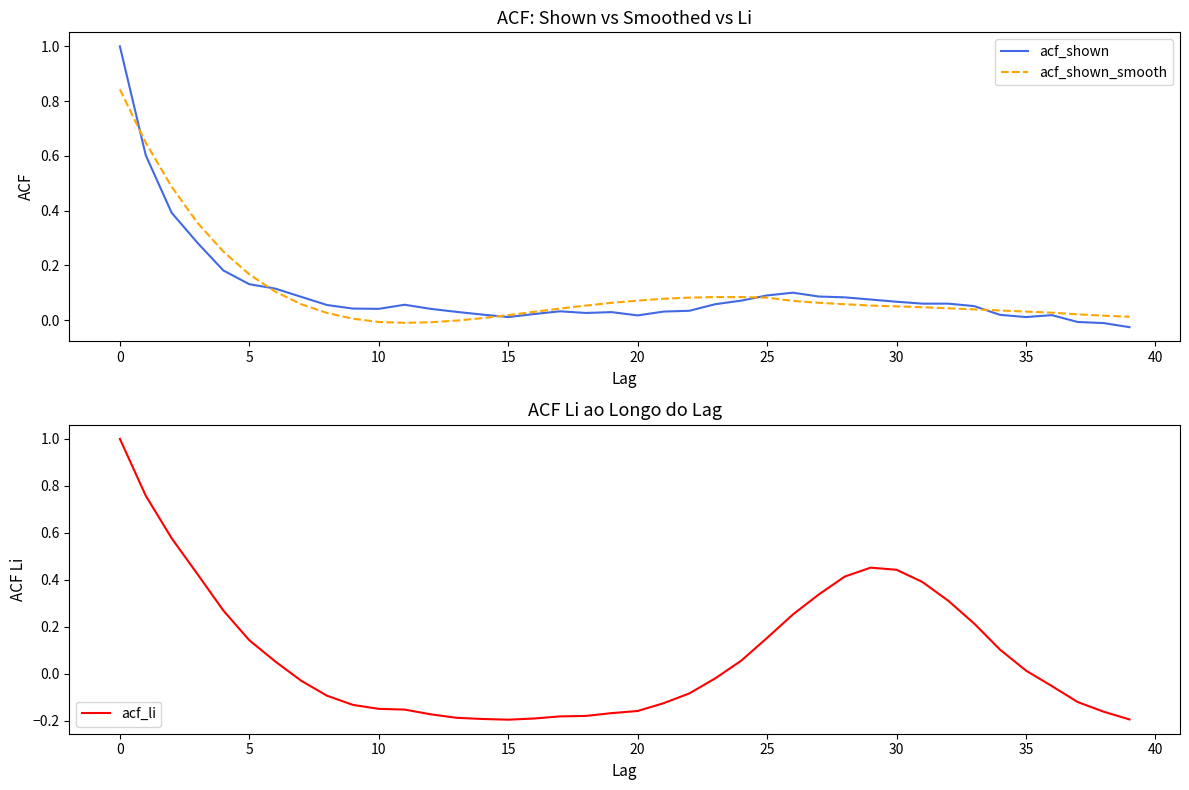

What is the average value of the acf_shown series?

0.1